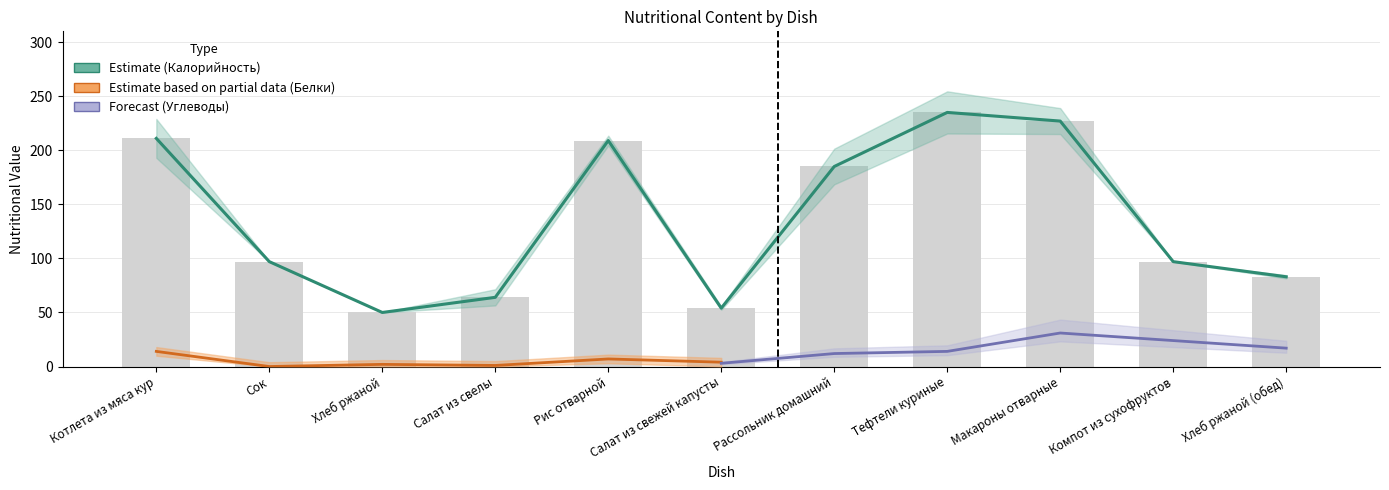

Where does the Белки series first go above 4?

Котлета из мяса кур